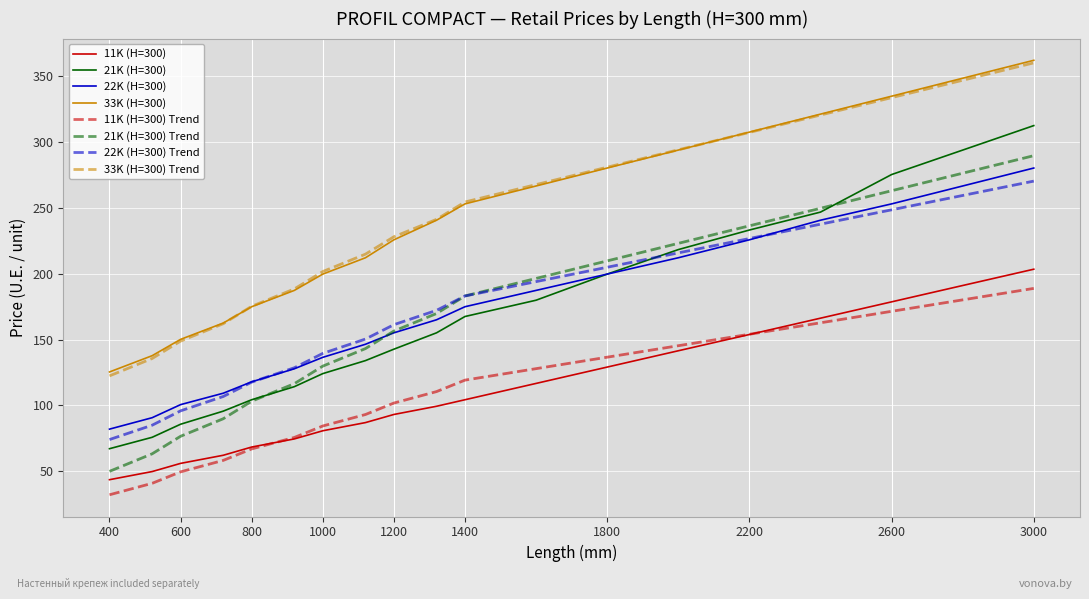

True or false: 33K (H=300) and 22K (H=300) cross at least once.

False